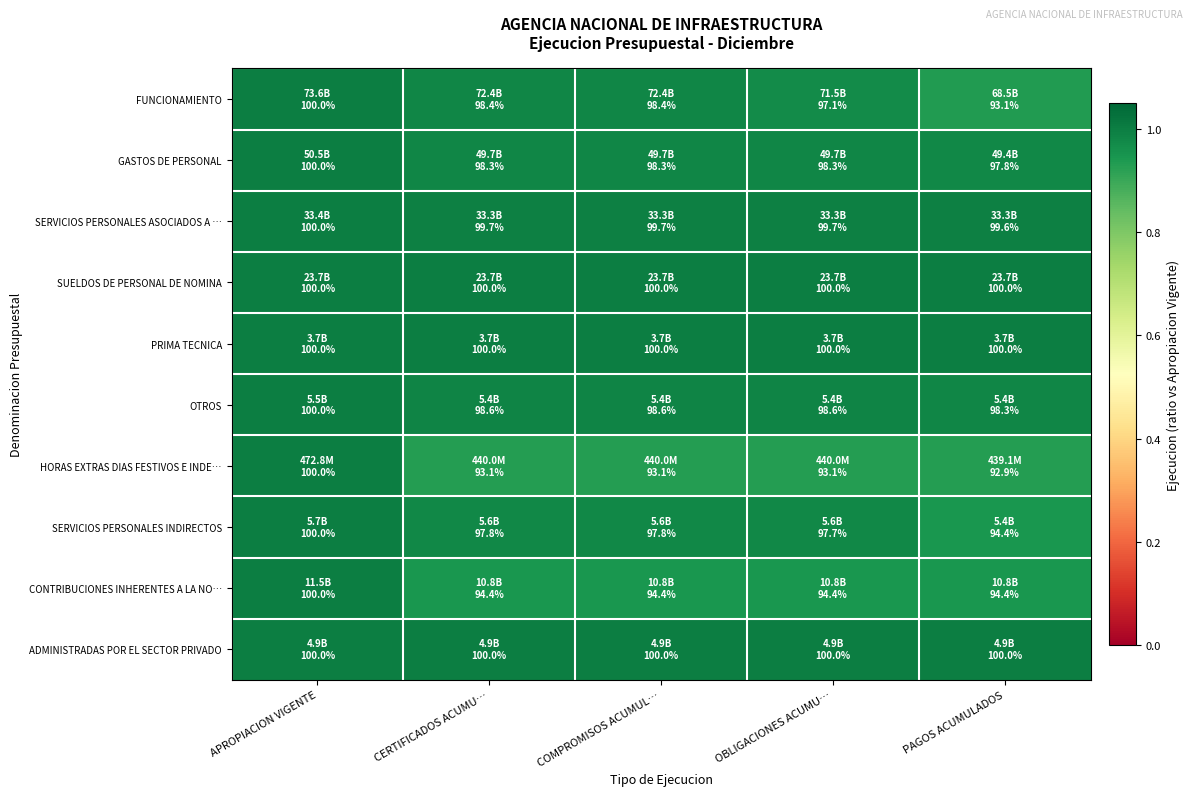

Count the number of categories in the chart.

5